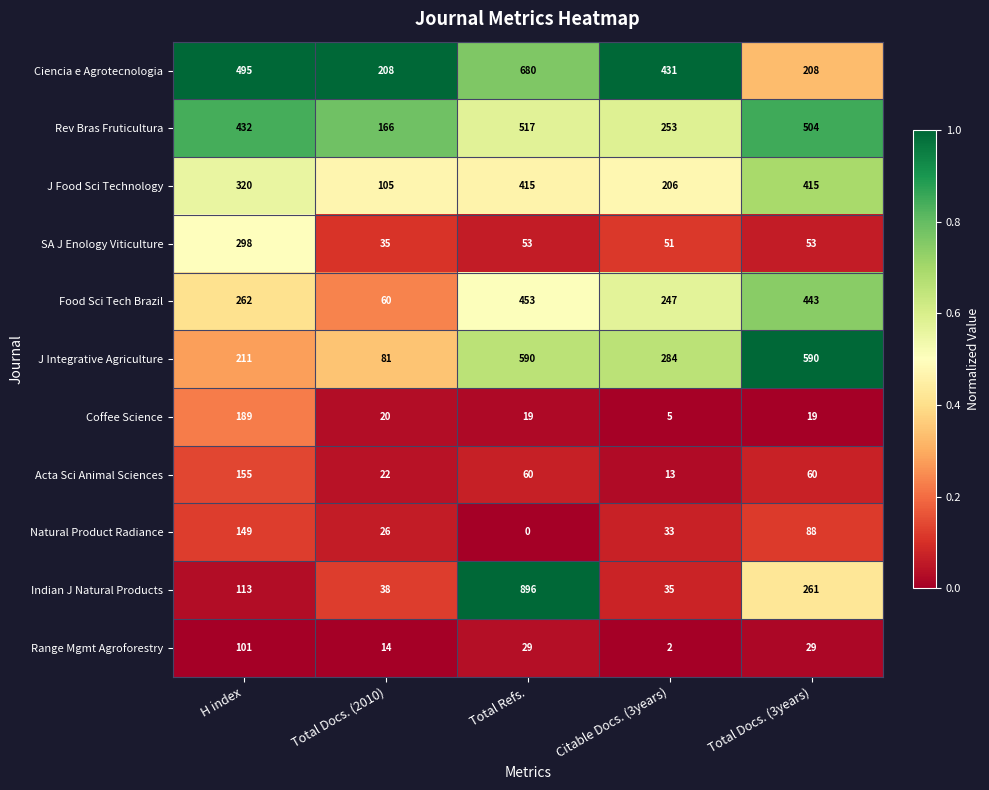

List the series in order of their peak value, lowest first.

Range Mgmt Agroforestry, Natural Product Radiance, Acta Sci Animal Sciences, Coffee Science, SA J Enology Viticulture, J Food Sci Technology, Food Sci Tech Brazil, Rev Bras Fruticultura, J Integrative Agriculture, Ciencia e Agrotecnologia, Indian J Natural Products